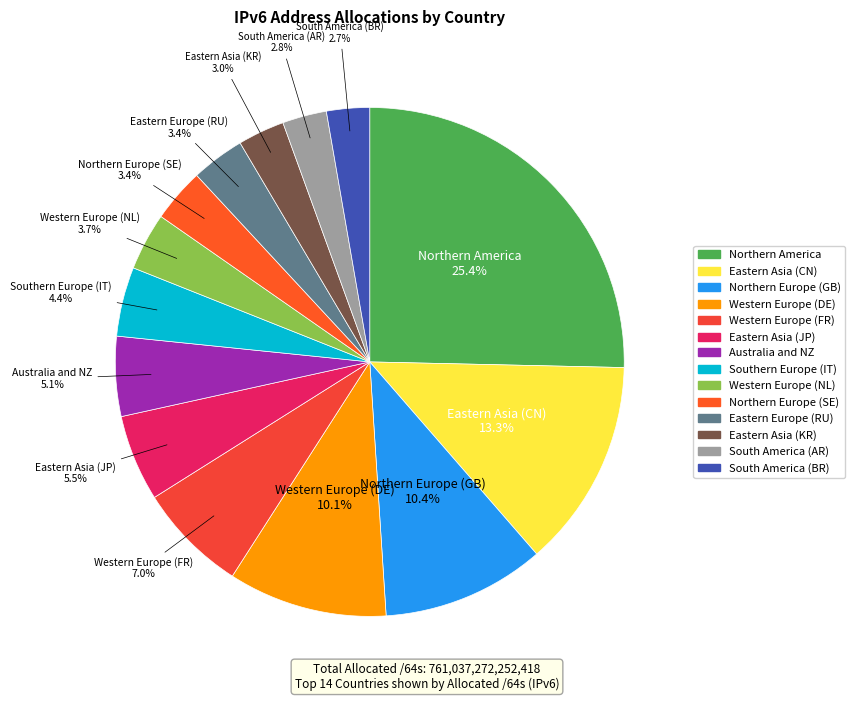

The Eastern Europe (RU) slice represents 13% of the pie. True or false?

False